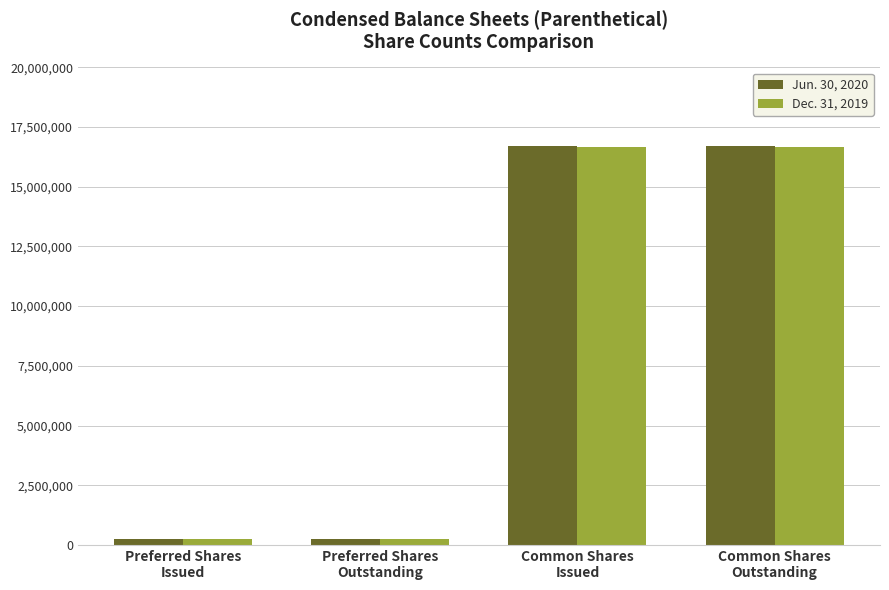

What is the difference between the highest and lowest values at Common Shares
Outstanding?

20613